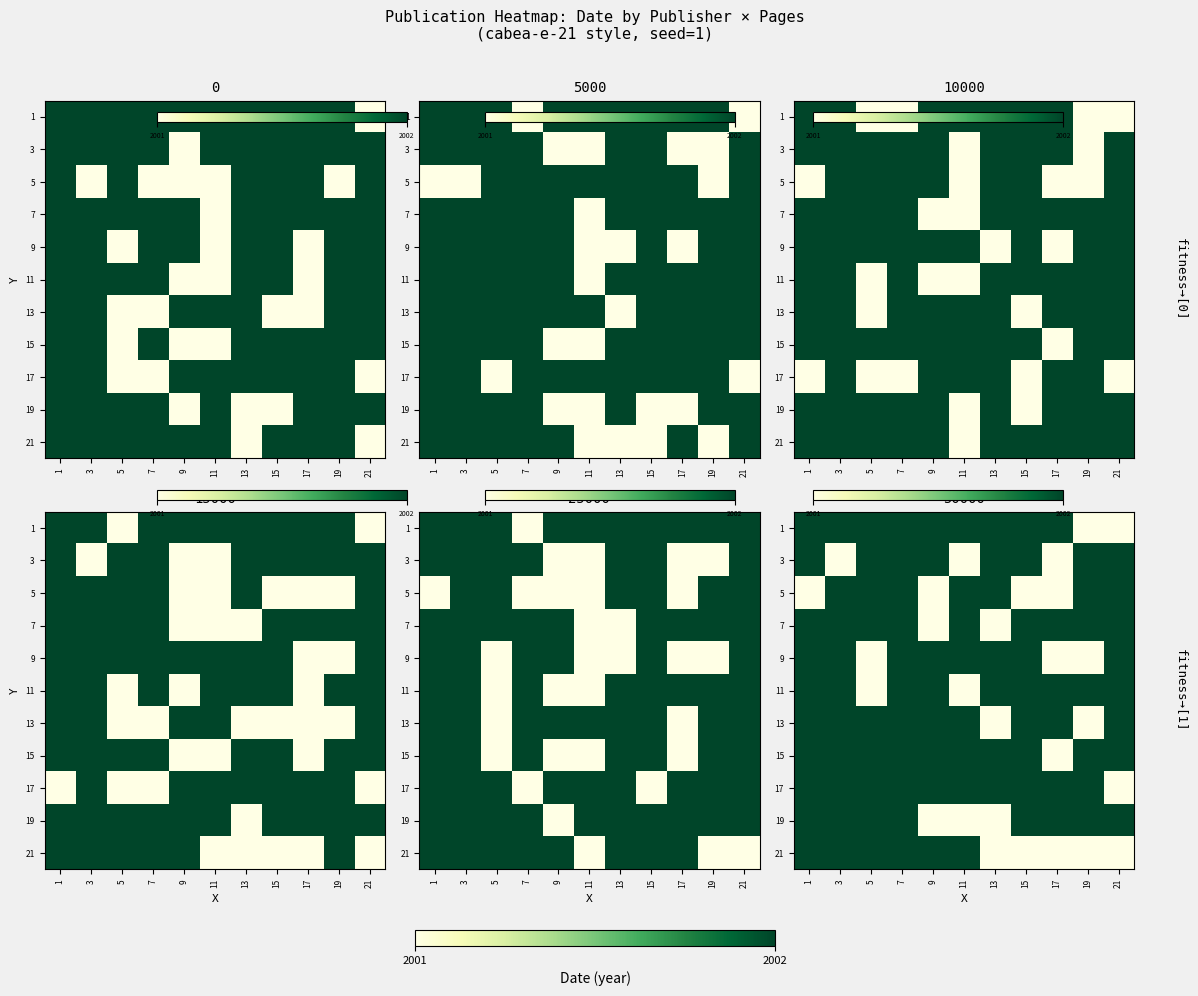

How many series are shown in this chart?

11